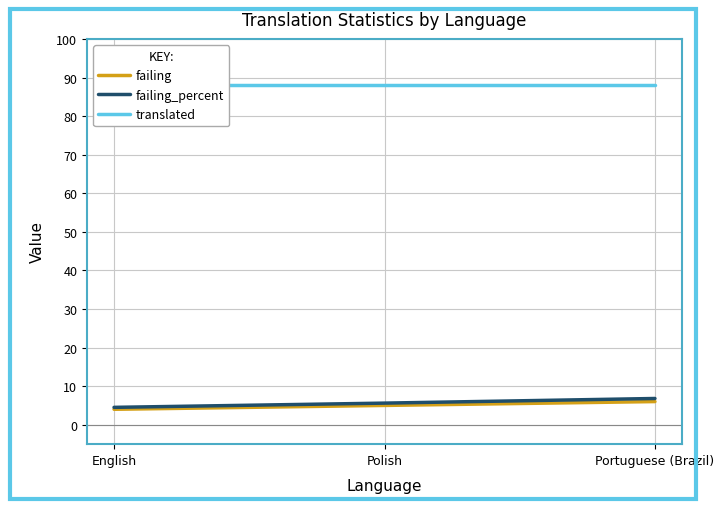

What is the label of the 3rd point from the right?

English